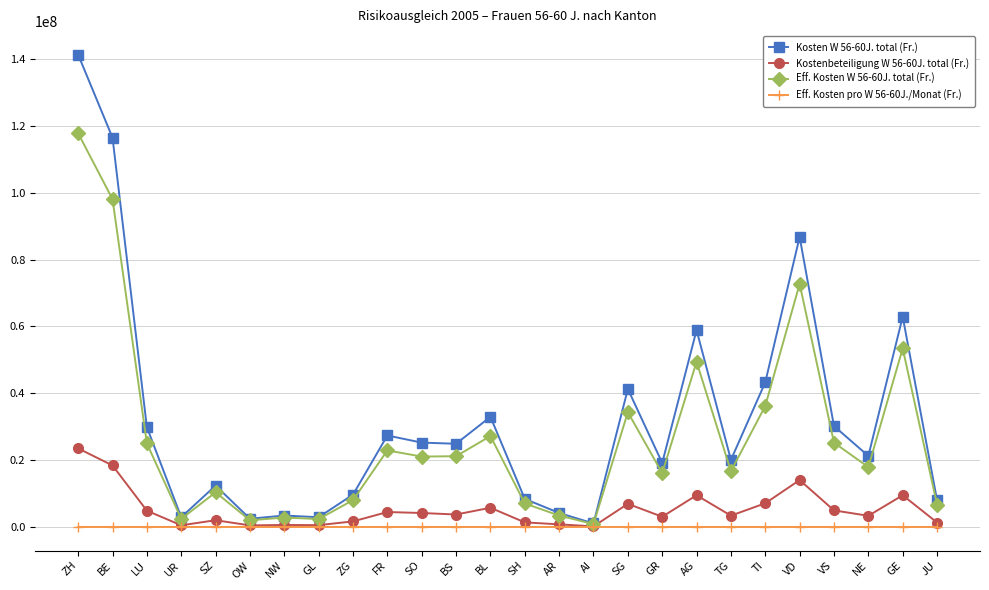

How many categories are shown in the chart?

26